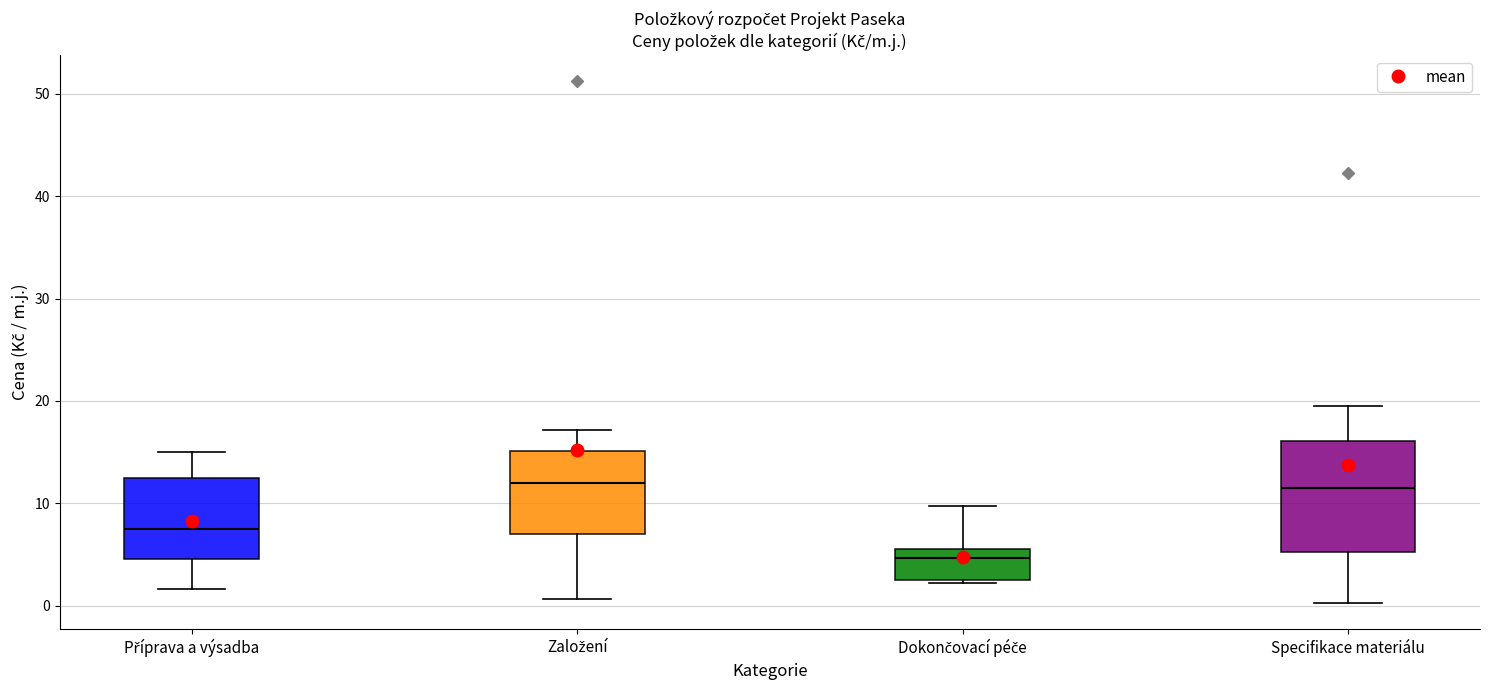

Reading left to right, transcribe this box plot: for each box, give where its median line is, the range the box spans, and where its two whiskers end, as read against the y-axis. The values are not printed on the chart, so give them approximately, as read against the axis.

Příprava a výsadba: median 8, box 5 to 12, whiskers 2 to 15
Založení: median 12, box 7 to 15, whiskers 1 to 17
Dokončovací péče: median 5, box 2 to 6, whiskers 2 (just below the box's lower edge) to 10
Specifikace materiálu: median 12, box 5 to 16, whiskers 0 to 20